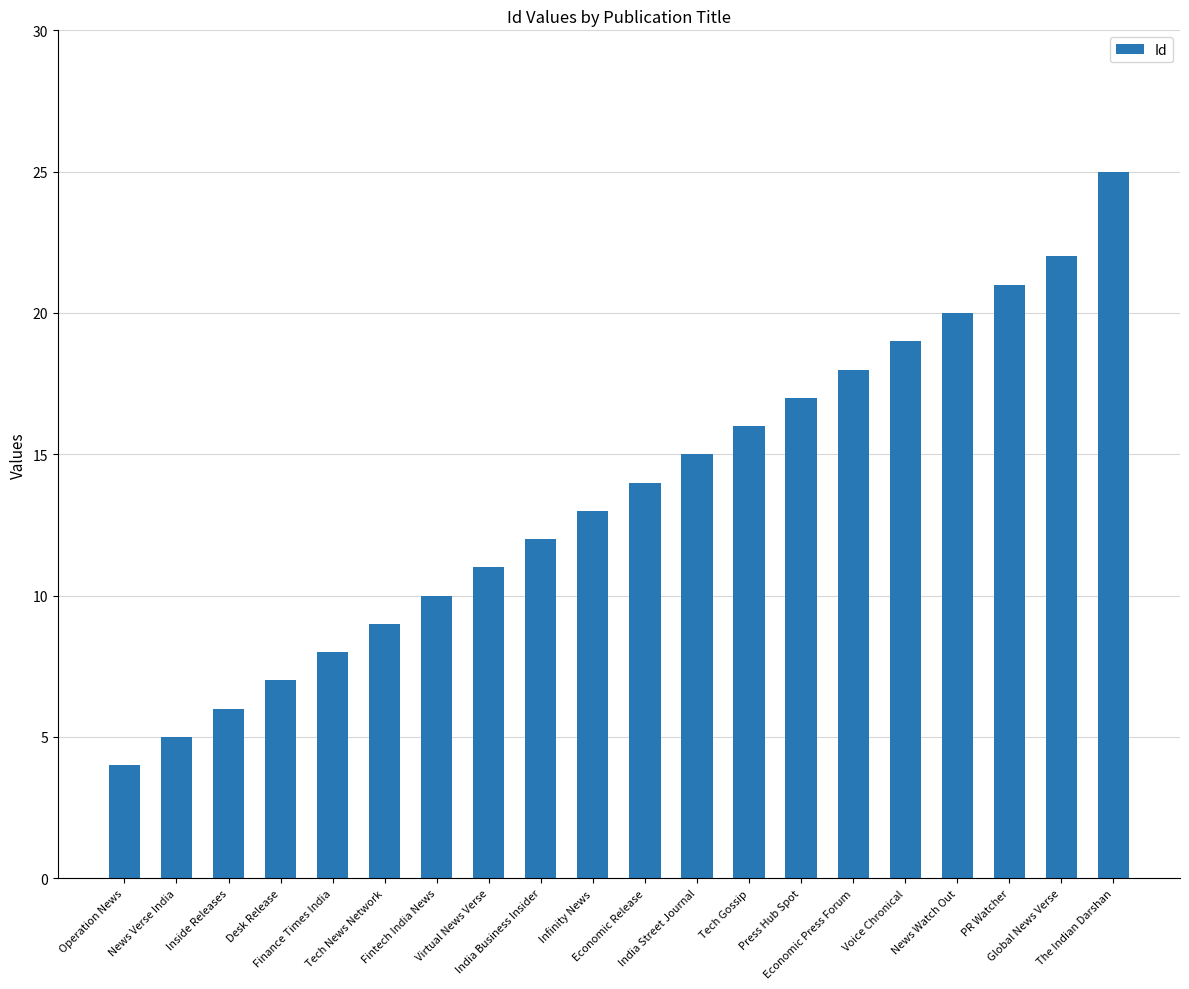

Reading left to right, extract all data points from this chart.

Operation News=4	News Verse India=5	Inside Releases=6	Desk Release=7	Finance Times India=8	Tech News Network=9	Fintech India News=10	Virtual News Verse=11	India Business Insider=12	Infinity News=13	Economic Release=14	India Street Journal=15	Tech Gossip=16	Press Hub Spot=17	Economic Press Forum=18	Voice Chronical=19	News Watch Out=20	PR Watcher=21	Global News Verse=22	The Indian Darshan=25